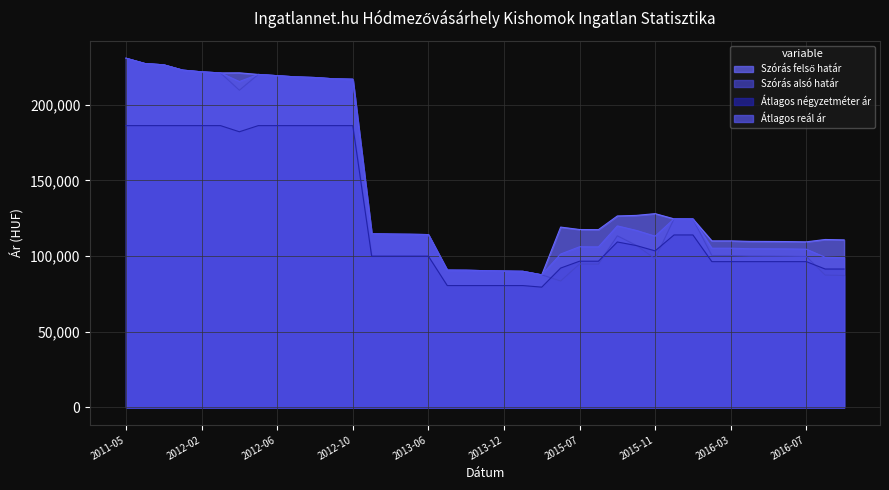

Rank the series at 2015-05 from lowest to highest value.

Átlagos négyzetméter ár, Szórás felső határ, Szórás alsó határ, Átlagos reál ár